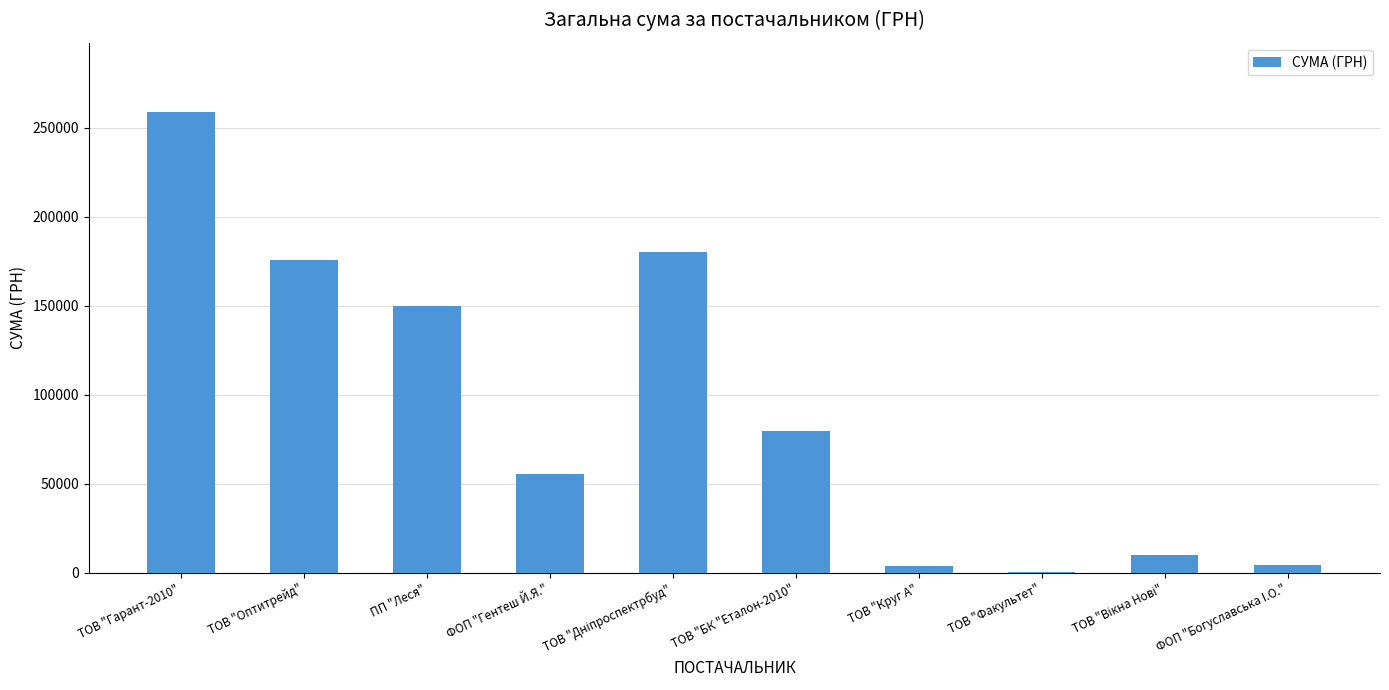

At which label is the value closest to 129620?

ПП "Леся"